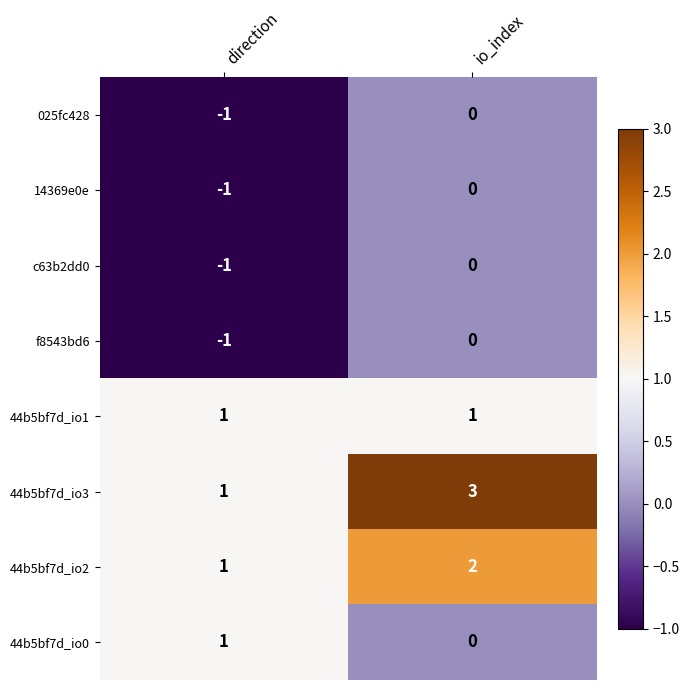

Reading right to left, extract all data points from this chart.

025fc428: 0	-1
14369e0e: 0	-1
c63b2dd0: 0	-1
f8543bd6: 0	-1
44b5bf7d_io1: 1	1
44b5bf7d_io3: 3	1
44b5bf7d_io2: 2	1
44b5bf7d_io0: 0	1